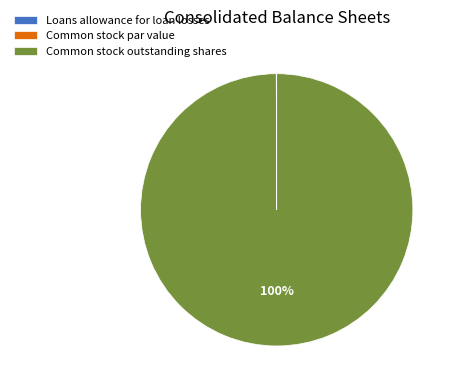

To the nearest percent, what is the difference between the largest and smallest slice percentages?

100%